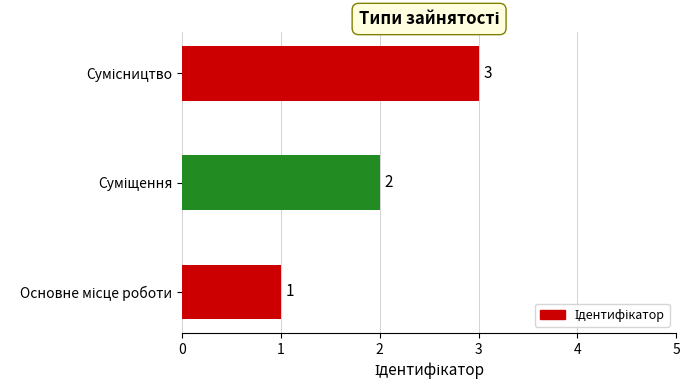

What is the sum of all values?

6